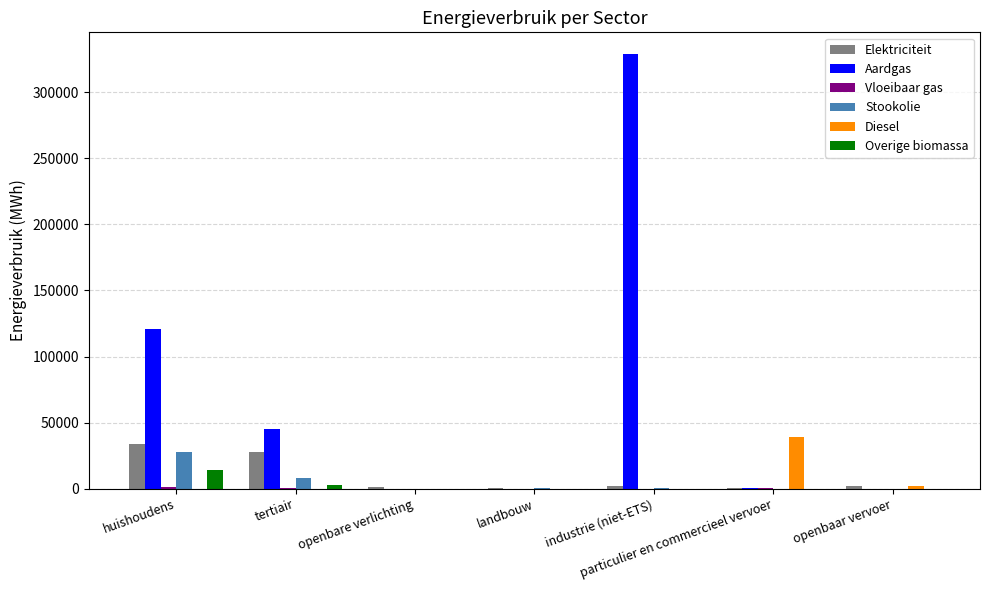

What is the total value across all series at openbaar vervoer?

3831.7